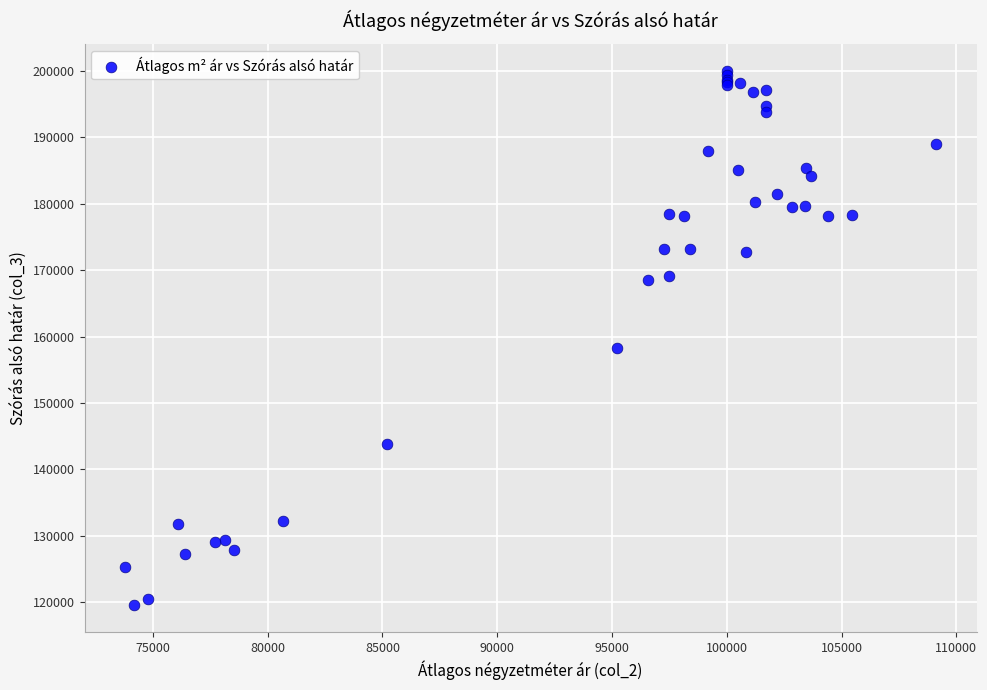

What Y value in the scatter plot is closest to 159792?

158240